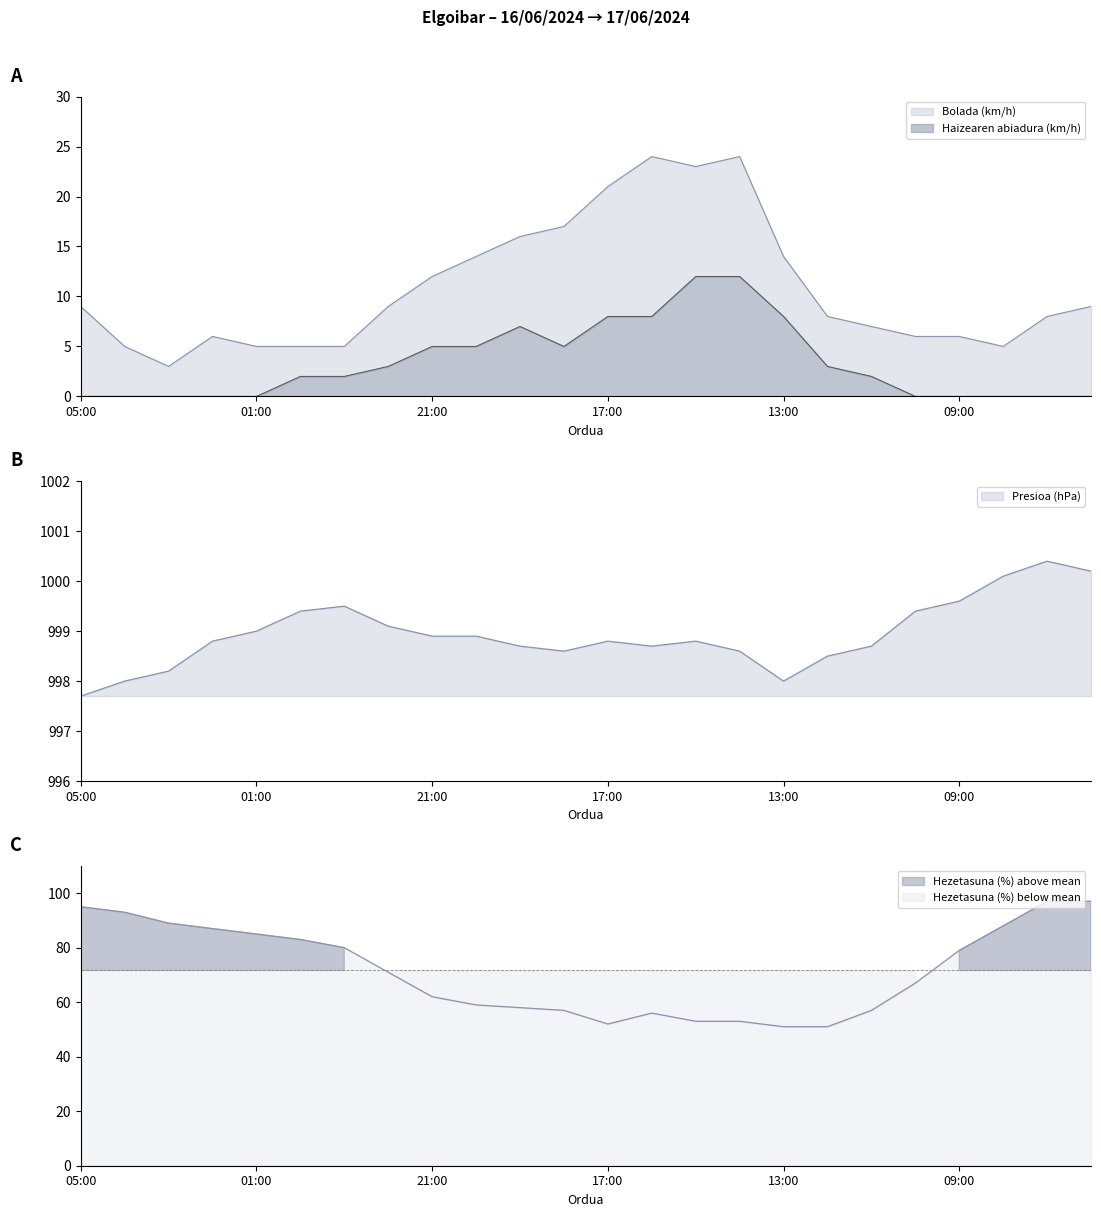

At which label does Presioa (hPa) first exceed 998?

03:00